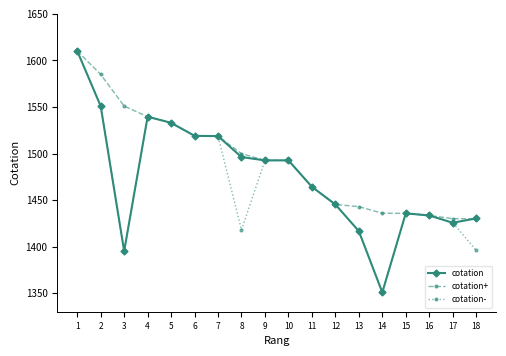

What is the difference between the maximum and second lowest values in the cotation series?

214.9